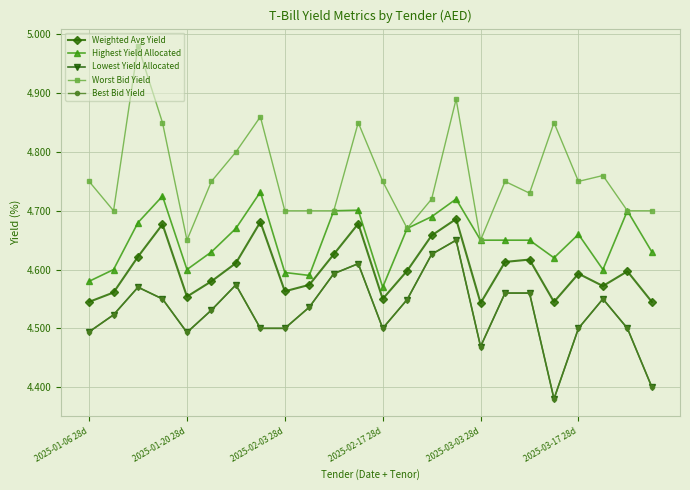

What is the value of the Weighted Avg Yield point at the 2nd from the left?

4.6